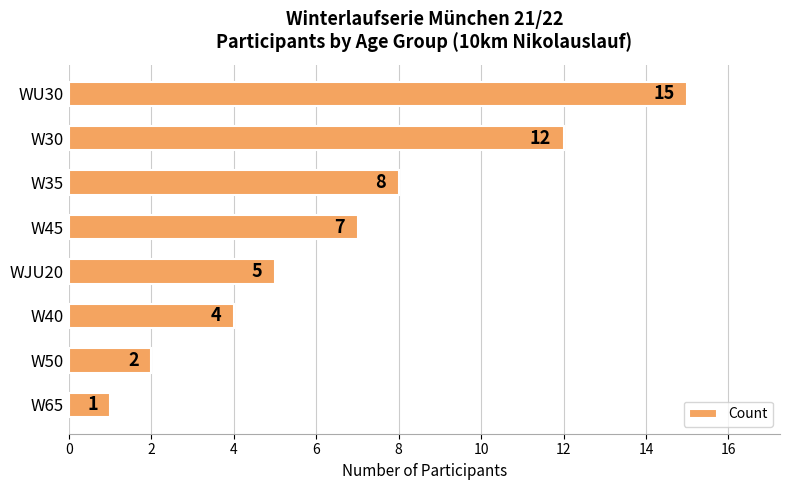

Are the bars horizontal?

Yes